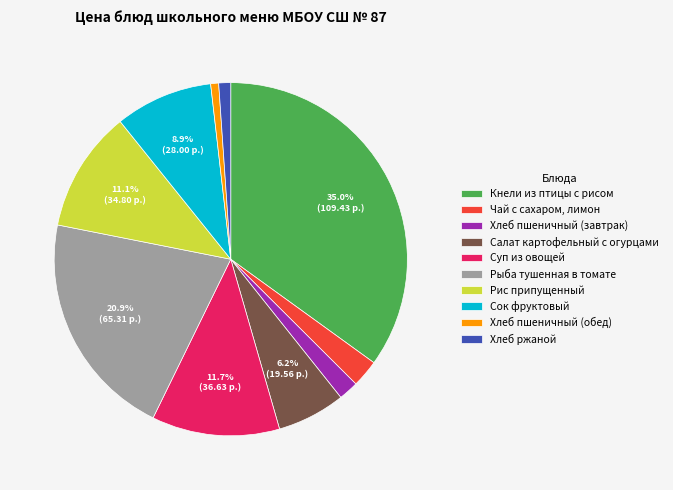

To the nearest percent, what portion does Салат картофельный с огурцами represent?

6%